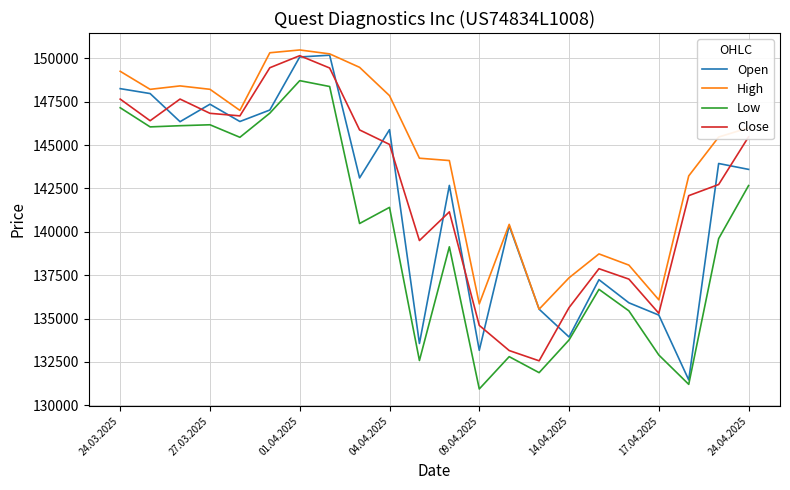

What is the minimum value for Close?

132564